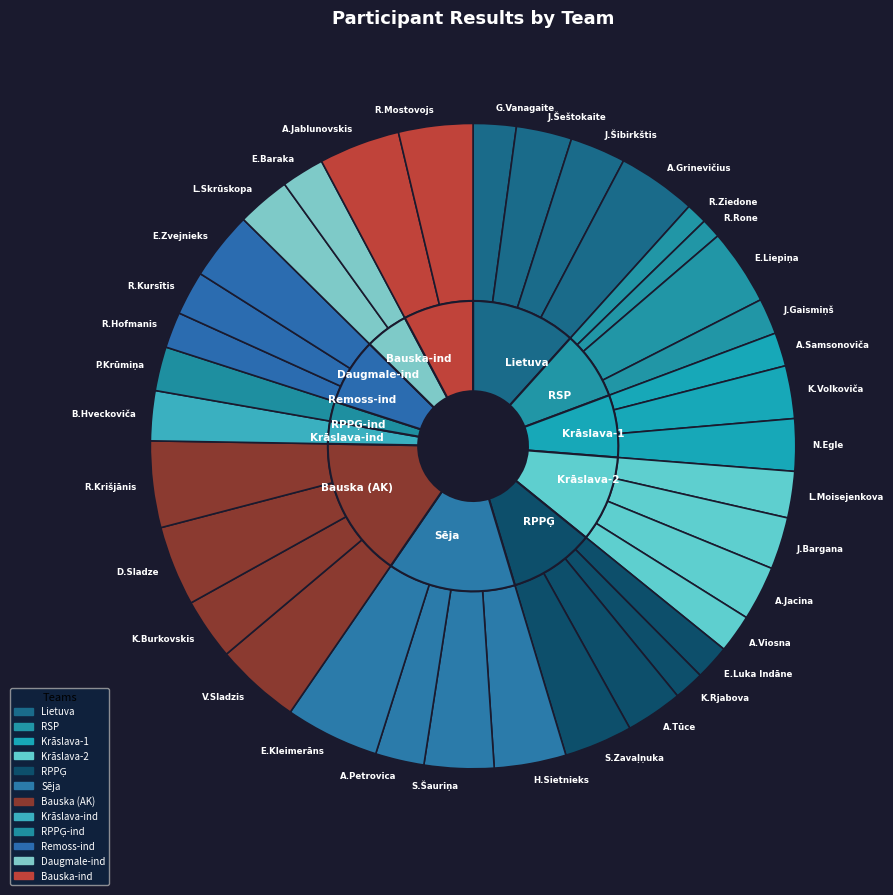

How many segments does this pie chart have?

36